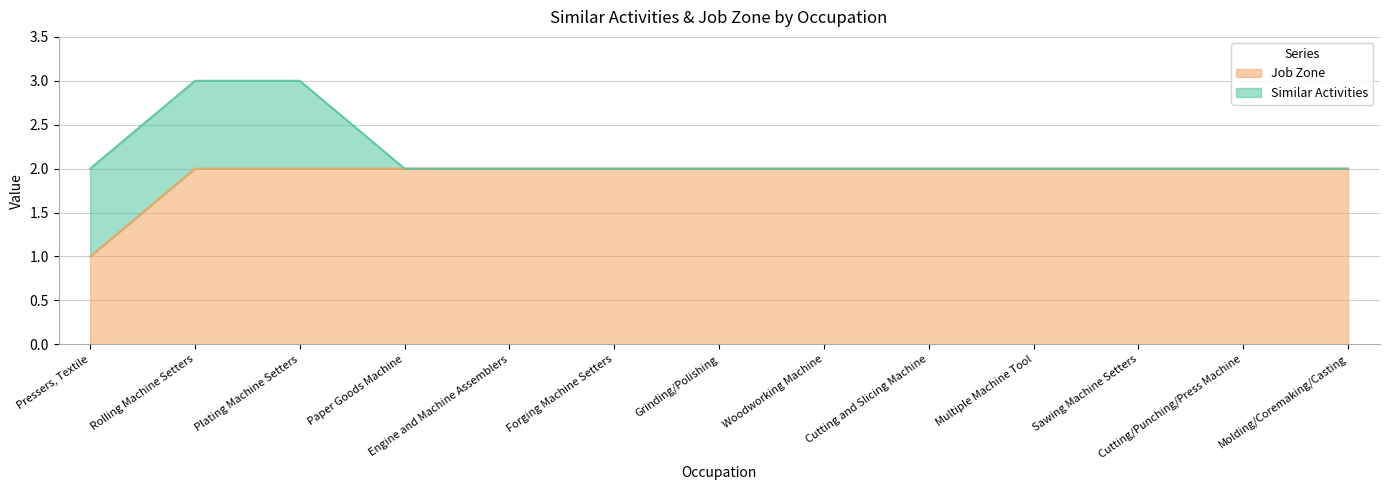

What position from the left is Grinding/Polishing?

7